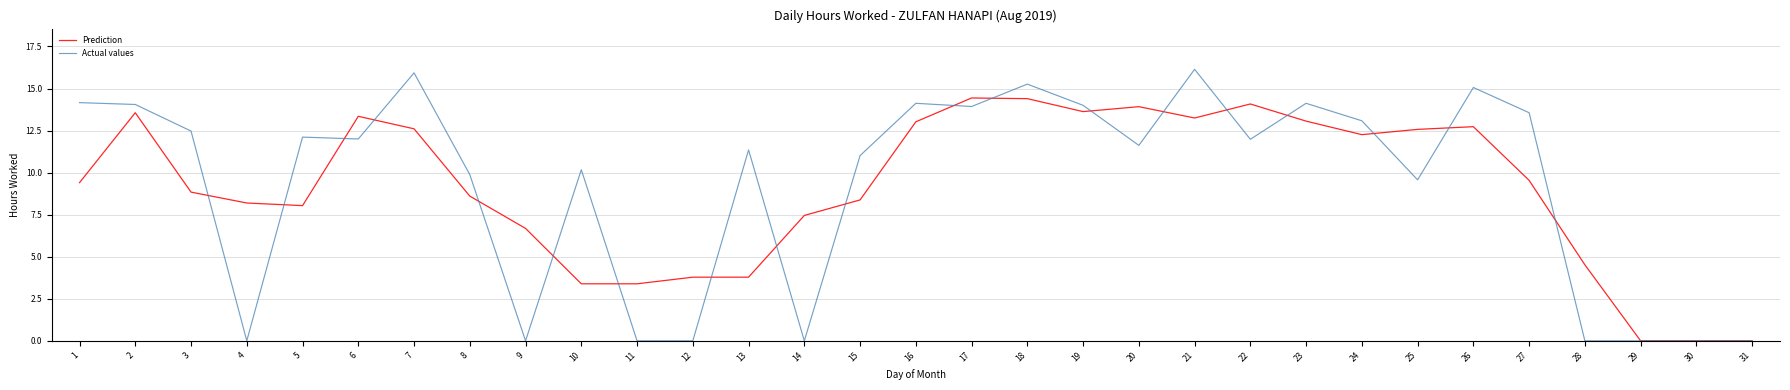

Which series has the largest total across all categories?

Actual values